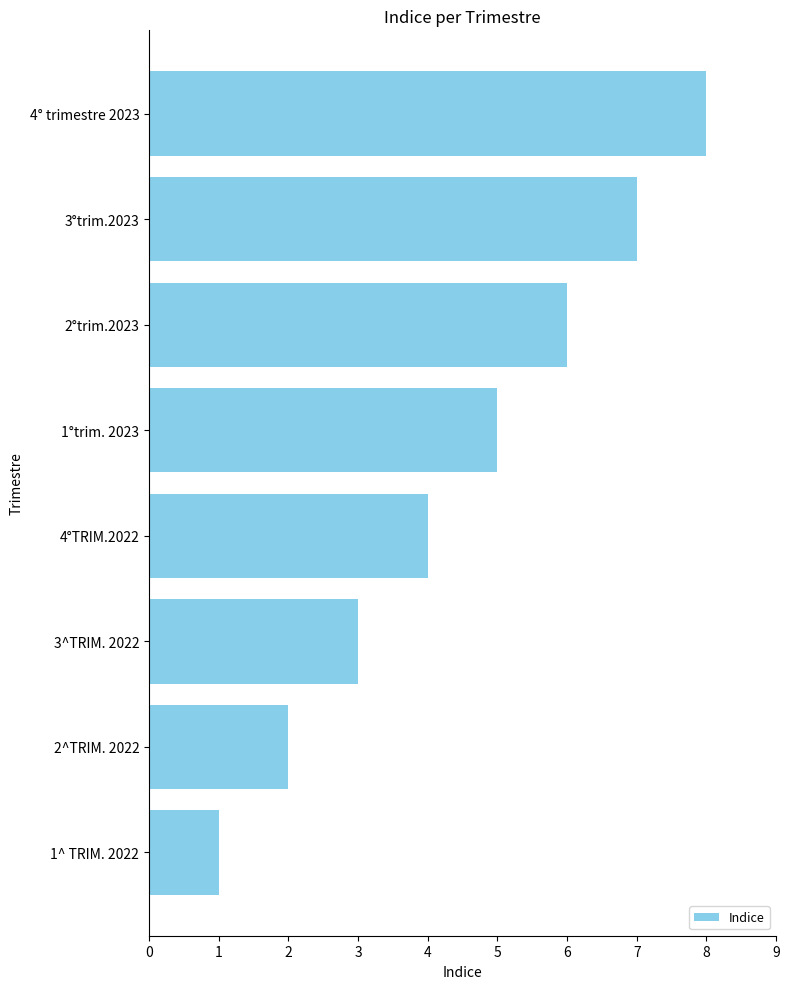

At which category does the chart reach its peak across all series?

4° trimestre 2023